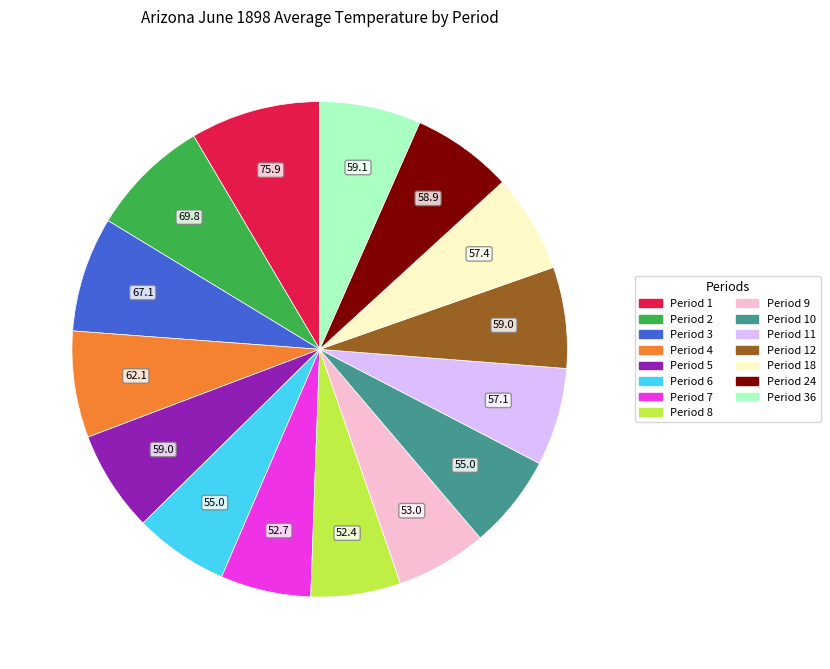

Does any single category account for the majority?

No